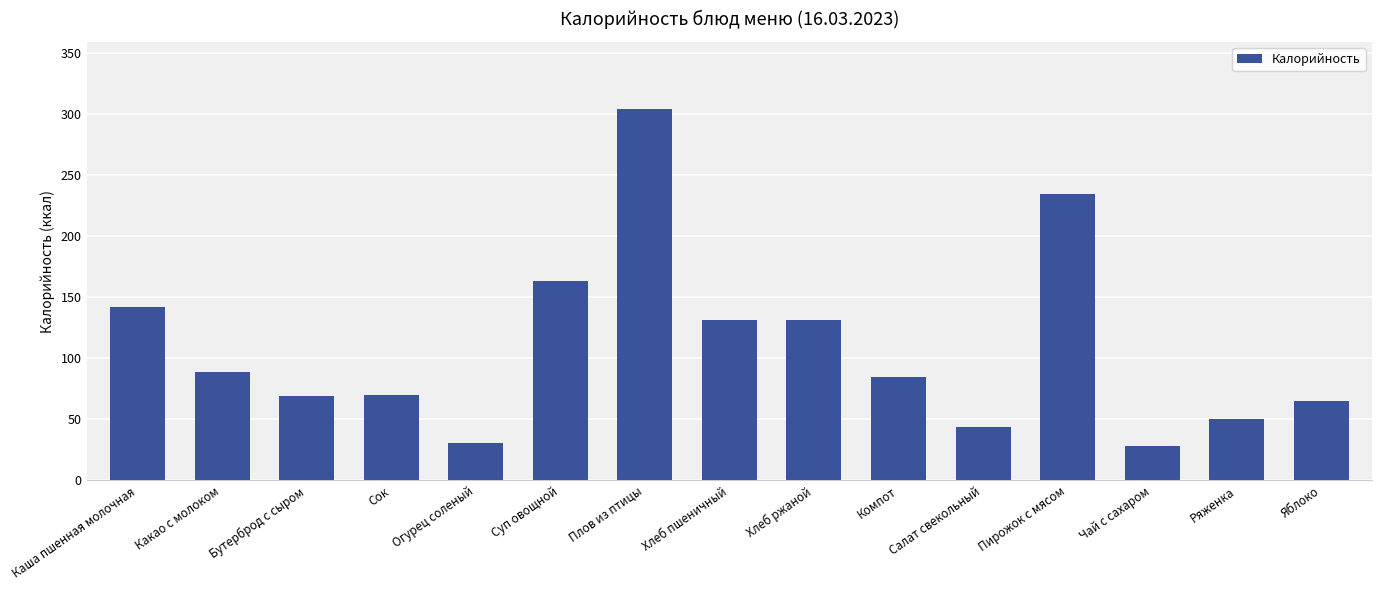

The chart shows a value of 101.2 at Яблоко. True or false?

False